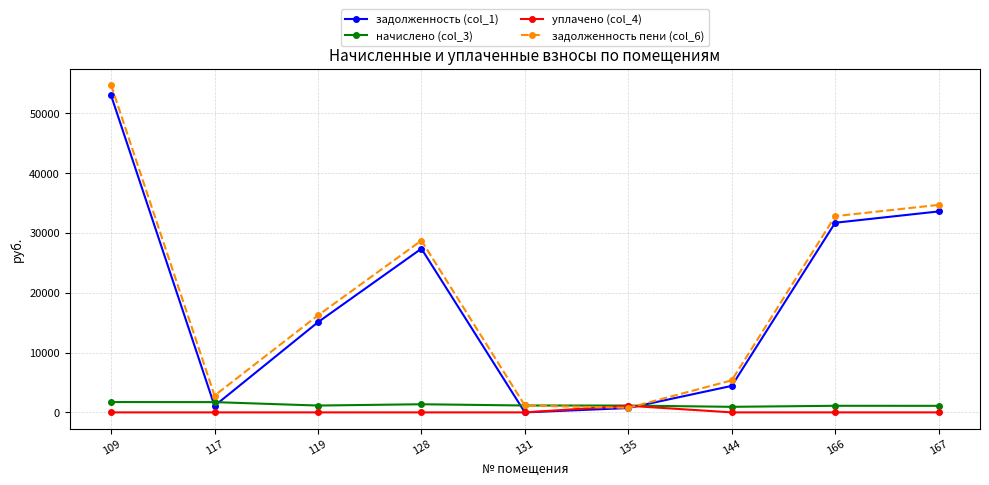

What are all the series names shown in the legend?

задолженность (col_1), начислено (col_3), уплачено (col_4), задолженность пени (col_6)